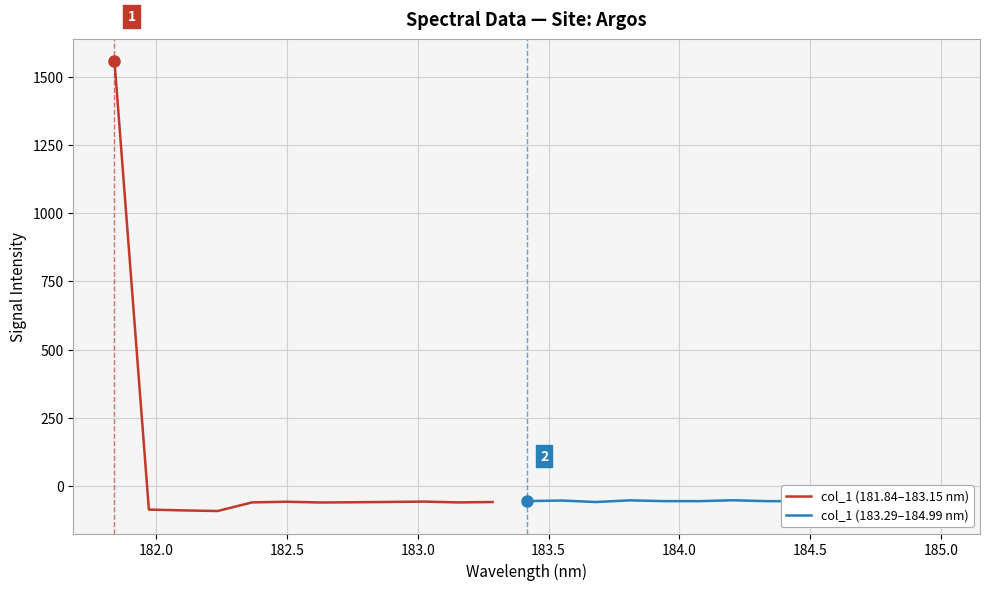

Where does the data first go above -56?

181.8418